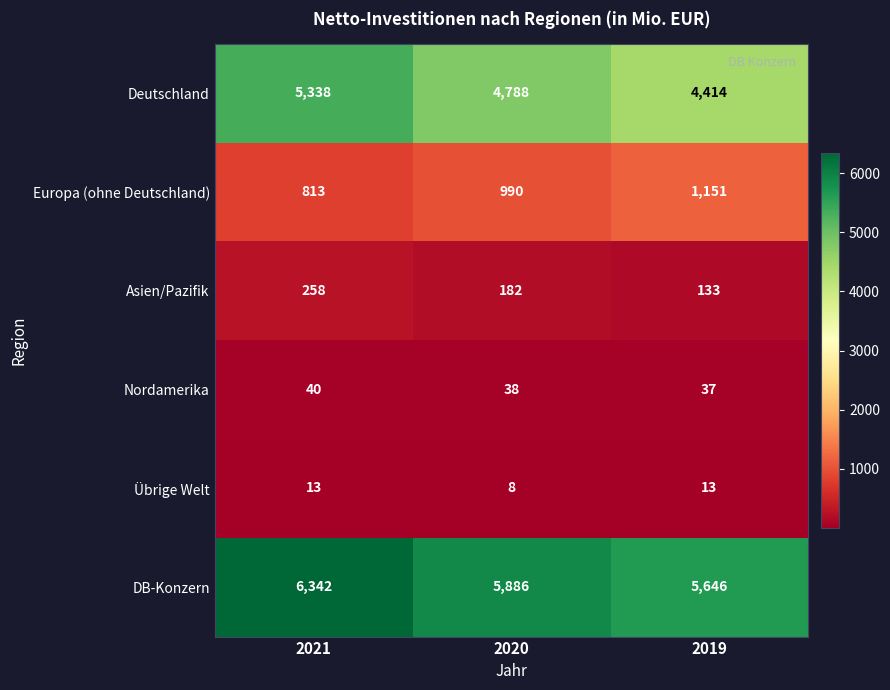

What is the approximate value of Deutschland at 2019?

4414